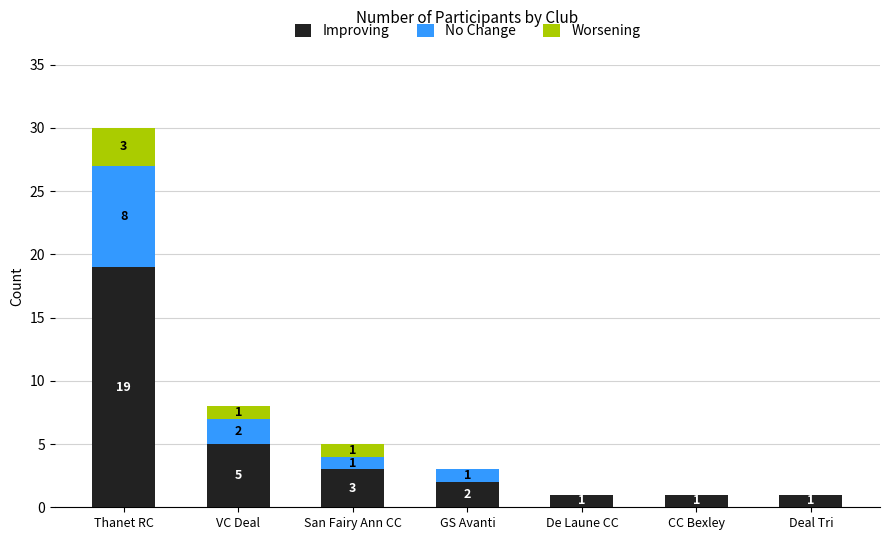

What is the sum of the Improving values at Thanet RC and Deal Tri?

20